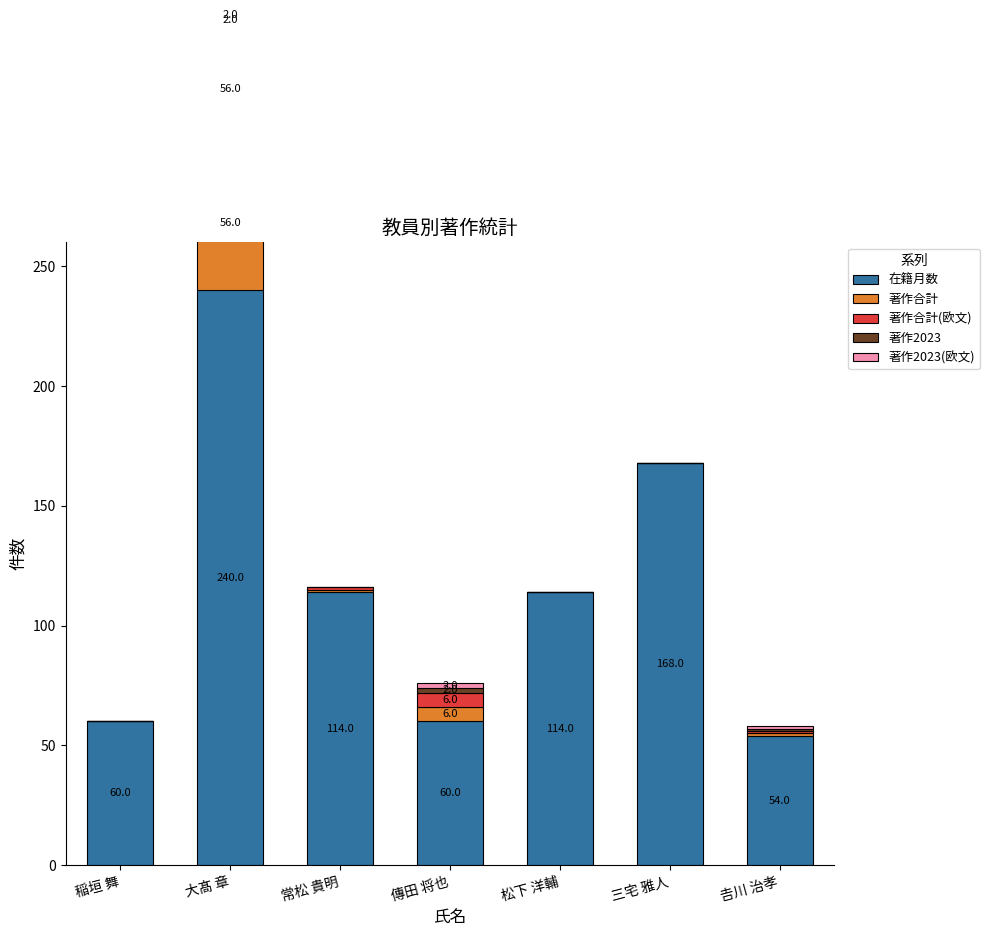

How many bars are there in total?

35